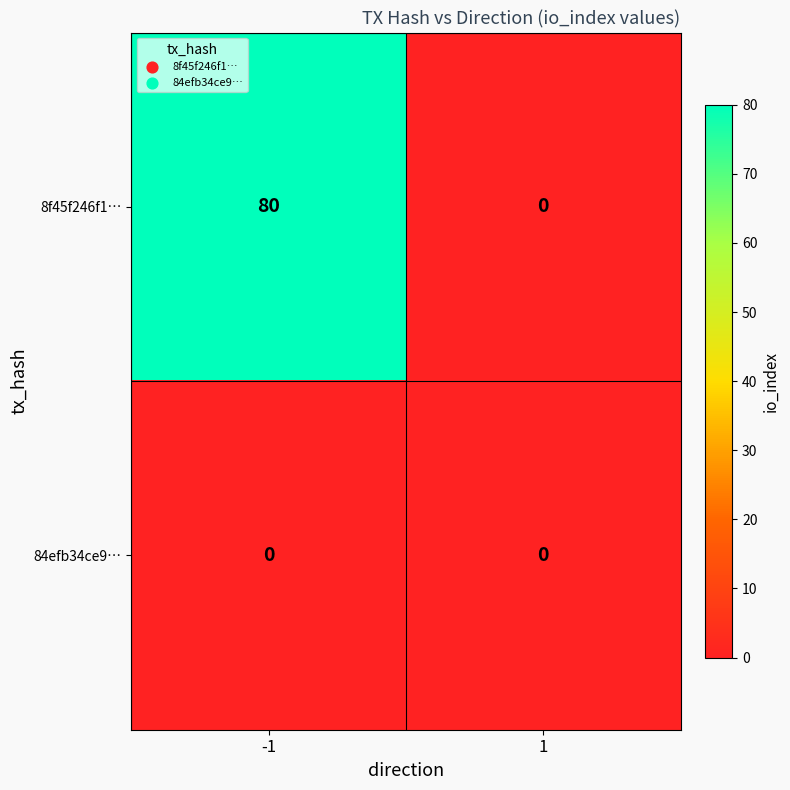

Which series has the largest total across all categories?

8f45f246f1…